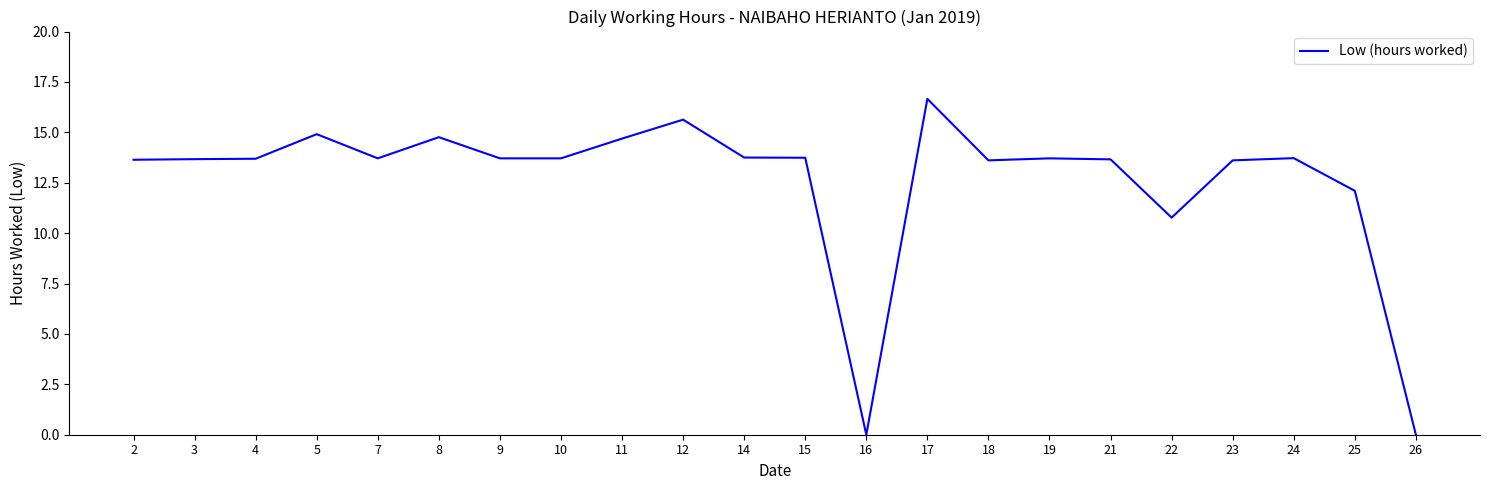

Which category has the highest value across all series?

17